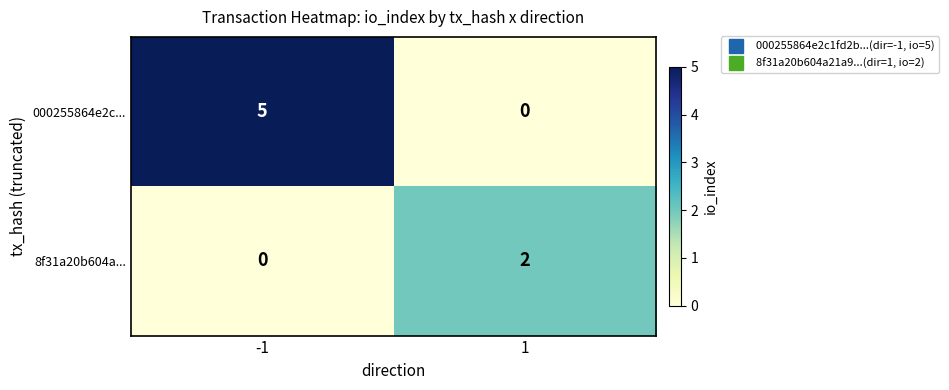

Which series has the largest total across all categories?

000255864e2c...